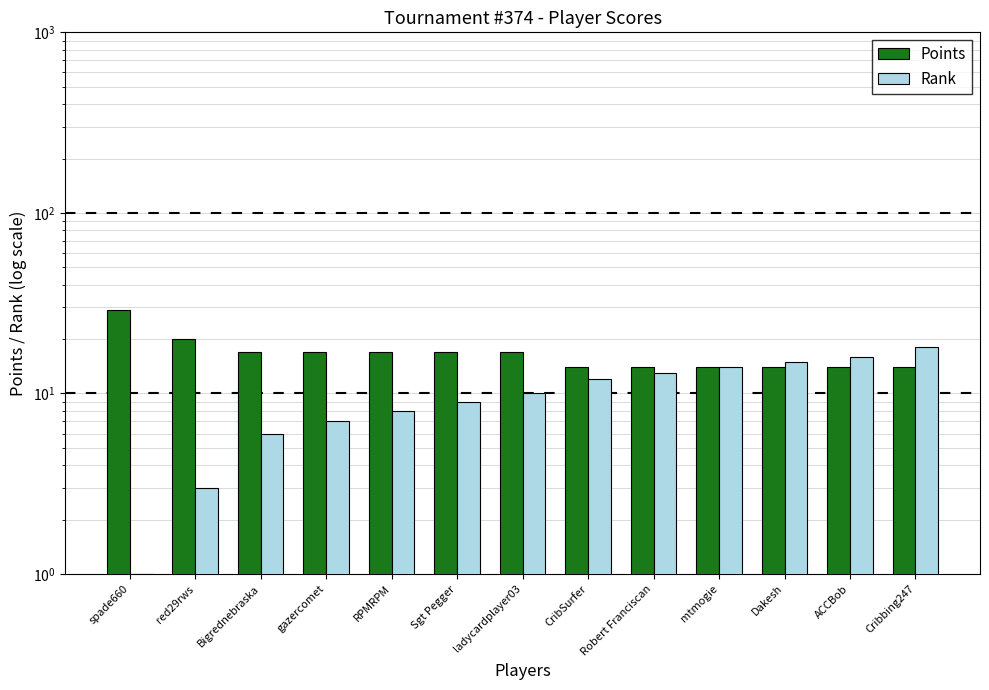

Reading left to right, list all the values displayed in this chart.

Points: spade660=29	red29rws=20	Bigrednebraska=17	gazercomet=17	RPMRPM=17	Sgt Pegger=17	ladycardplayer03=17	CribSurfer=14	Robert Franciscan=14	mtmogie=14	Dakesh=14	ACCBob=14	Cribbing247=14
Rank: spade660=1	red29rws=3	Bigrednebraska=6	gazercomet=7	RPMRPM=8	Sgt Pegger=9	ladycardplayer03=10	CribSurfer=12	Robert Franciscan=13	mtmogie=14	Dakesh=15	ACCBob=16	Cribbing247=18